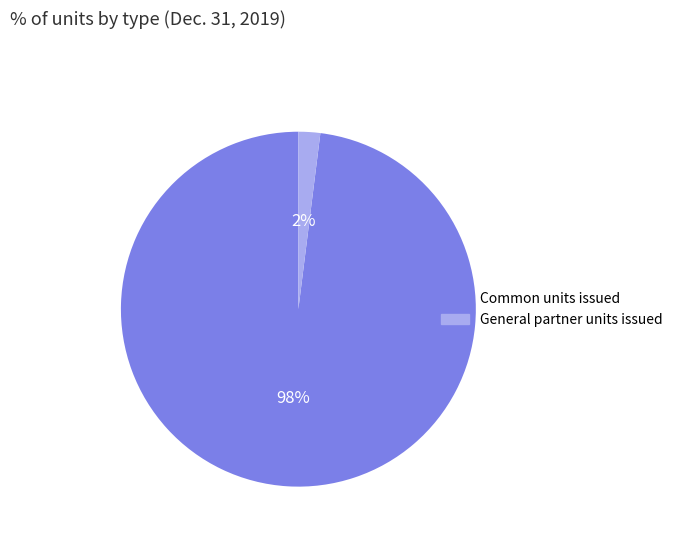

Rank the categories by value from highest to lowest.

Common units issued, General partner units issued